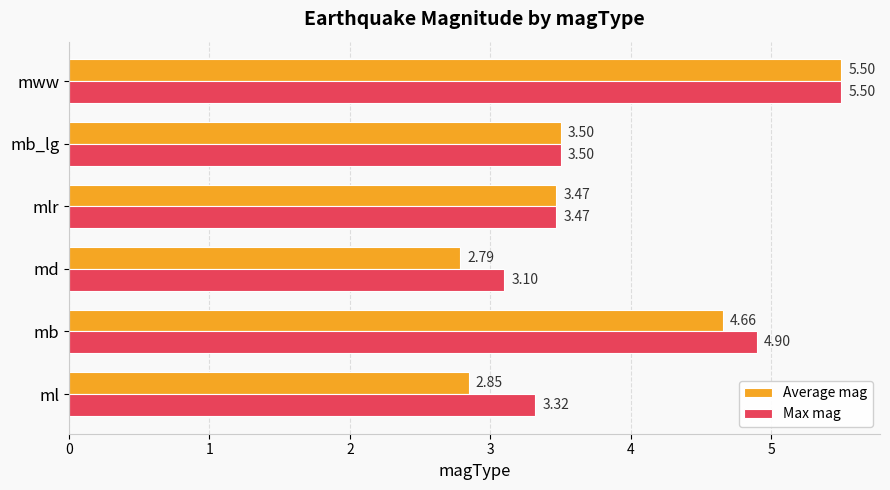

What is the difference between the Average mag values at mww and mb_lg?

2.0